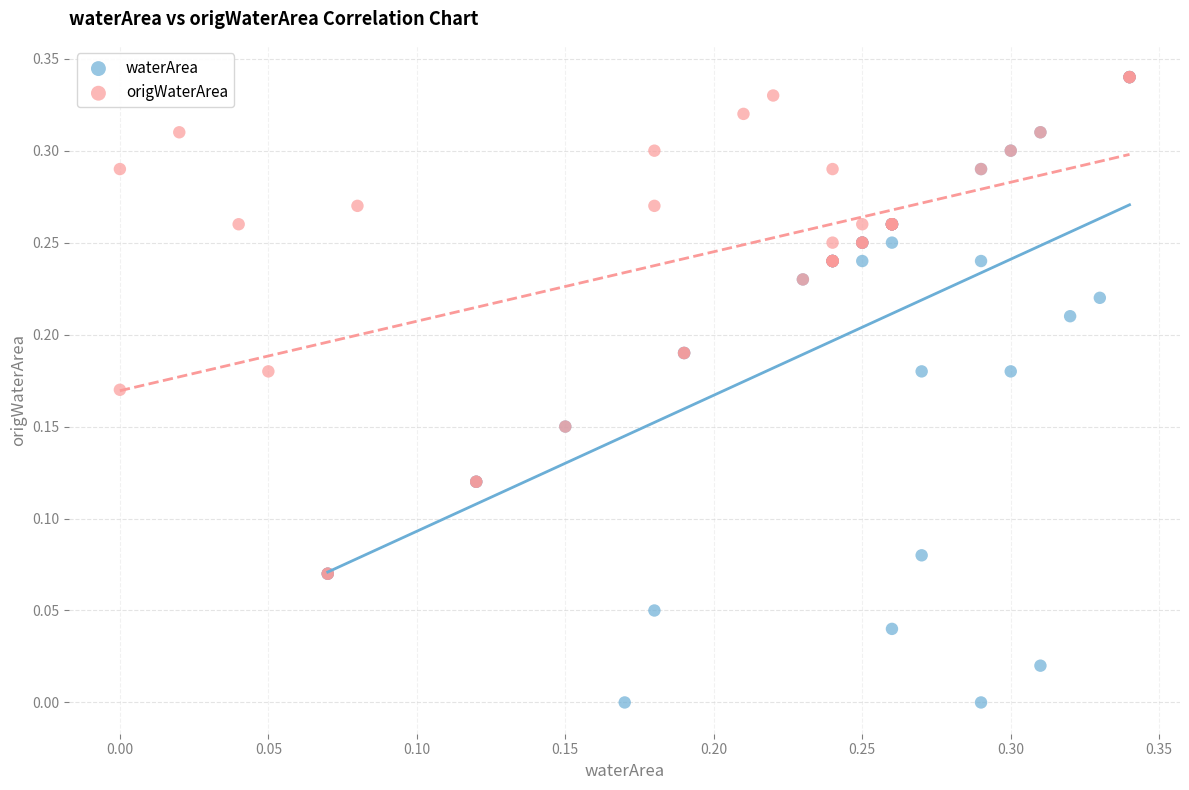

Which series contains the lowest Y value?

waterArea